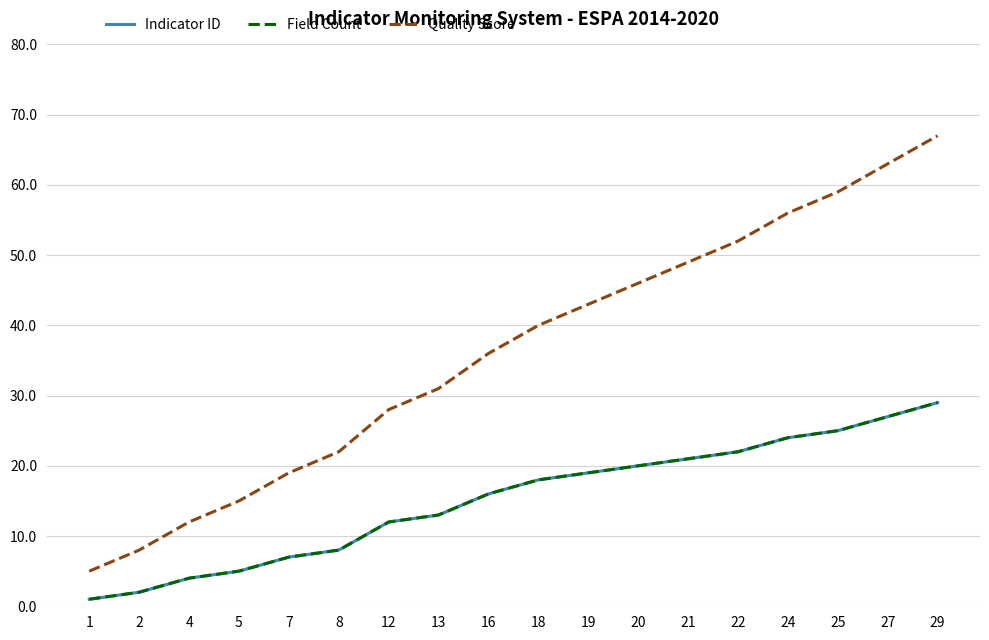

Which category has the lowest value in the Quality Score series?

1